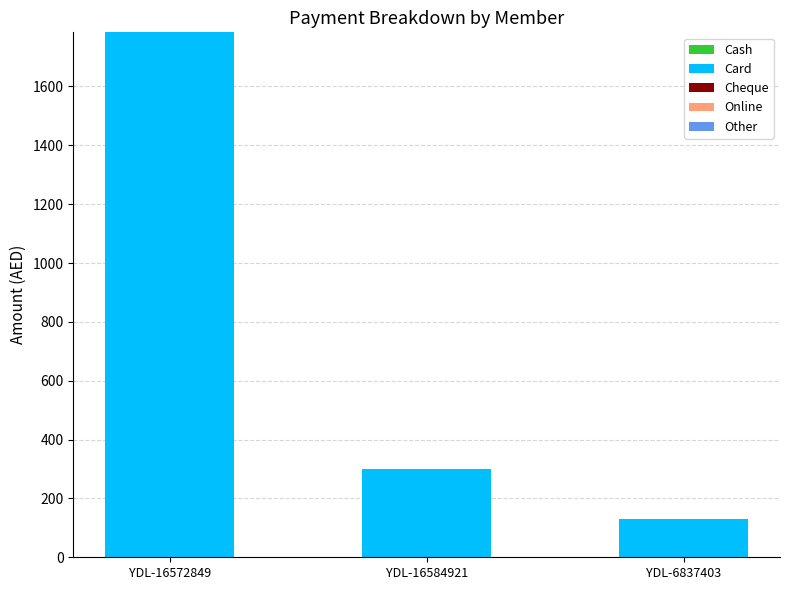

What is the change in value from YDL-16572849 to YDL-16584921?

-1484